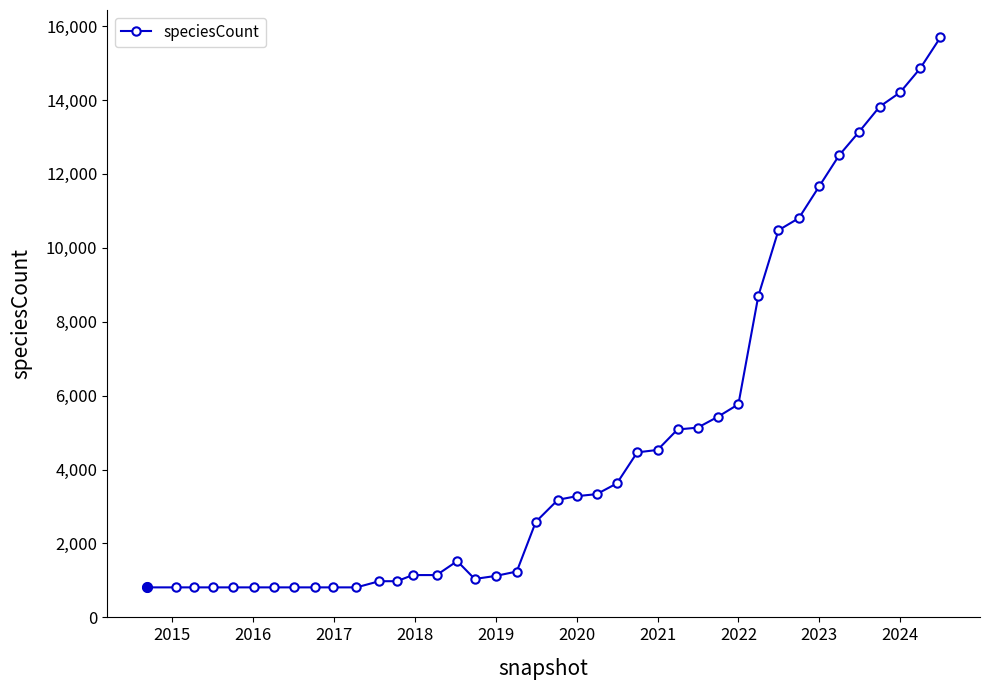

What is the maximum value shown in the chart?

15690